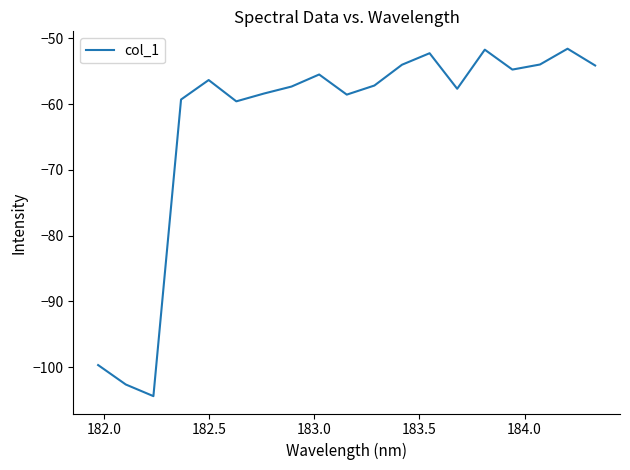

What is the greatest value displayed?

-51.6